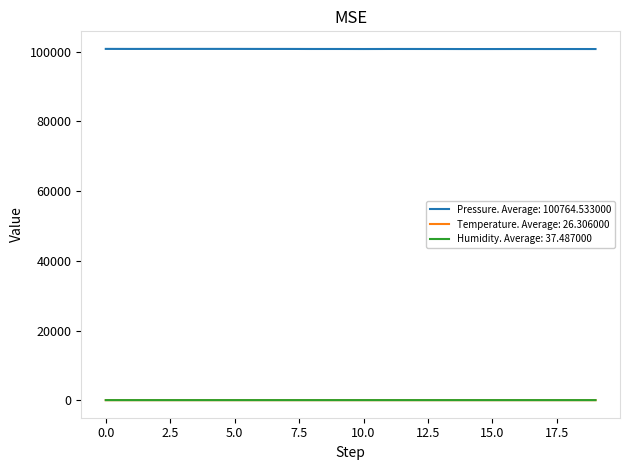

True or false: Temperature. Average: 26.306000 and Pressure. Average: 100764.533000 intersect in this chart.

False